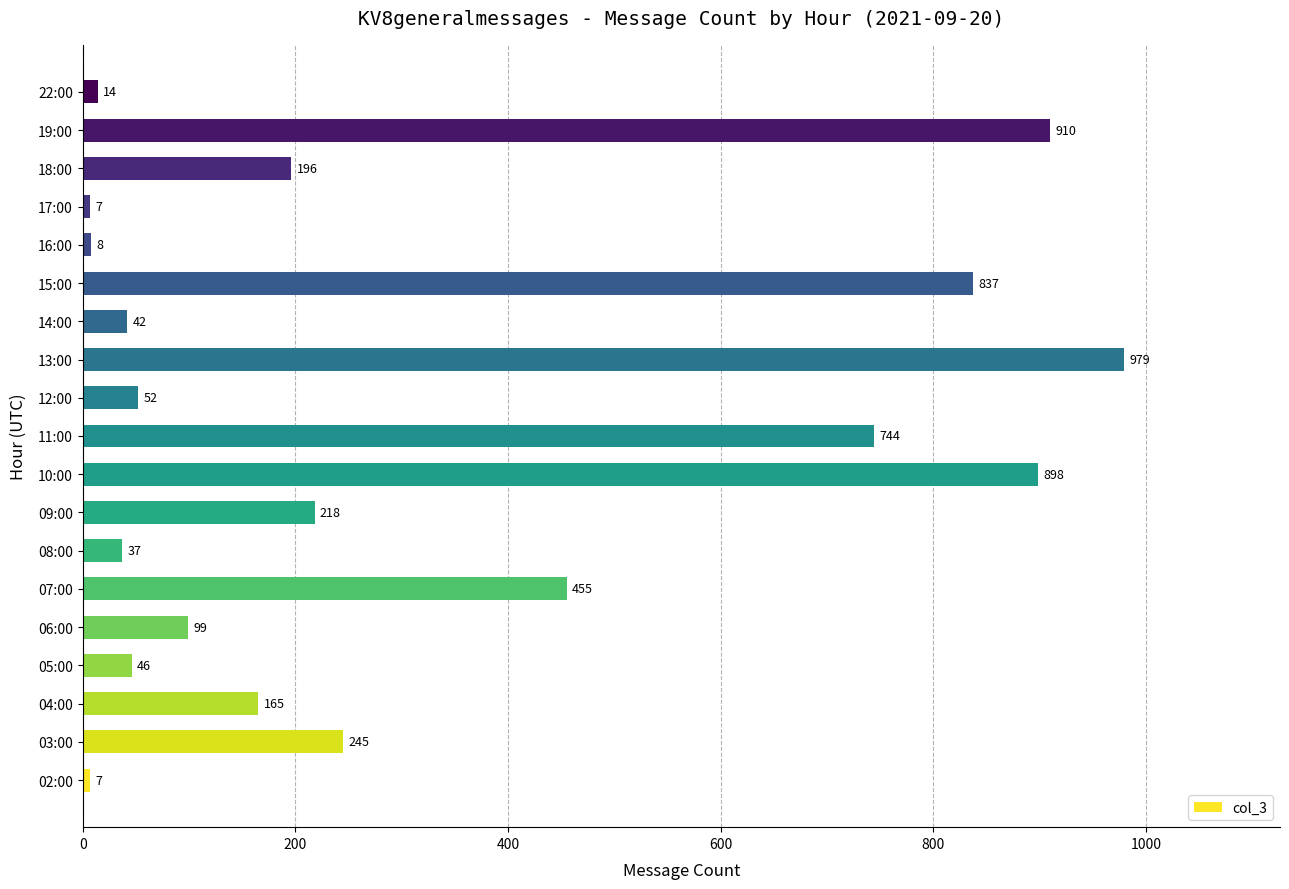

At which label is the value closest to 493?

07:00